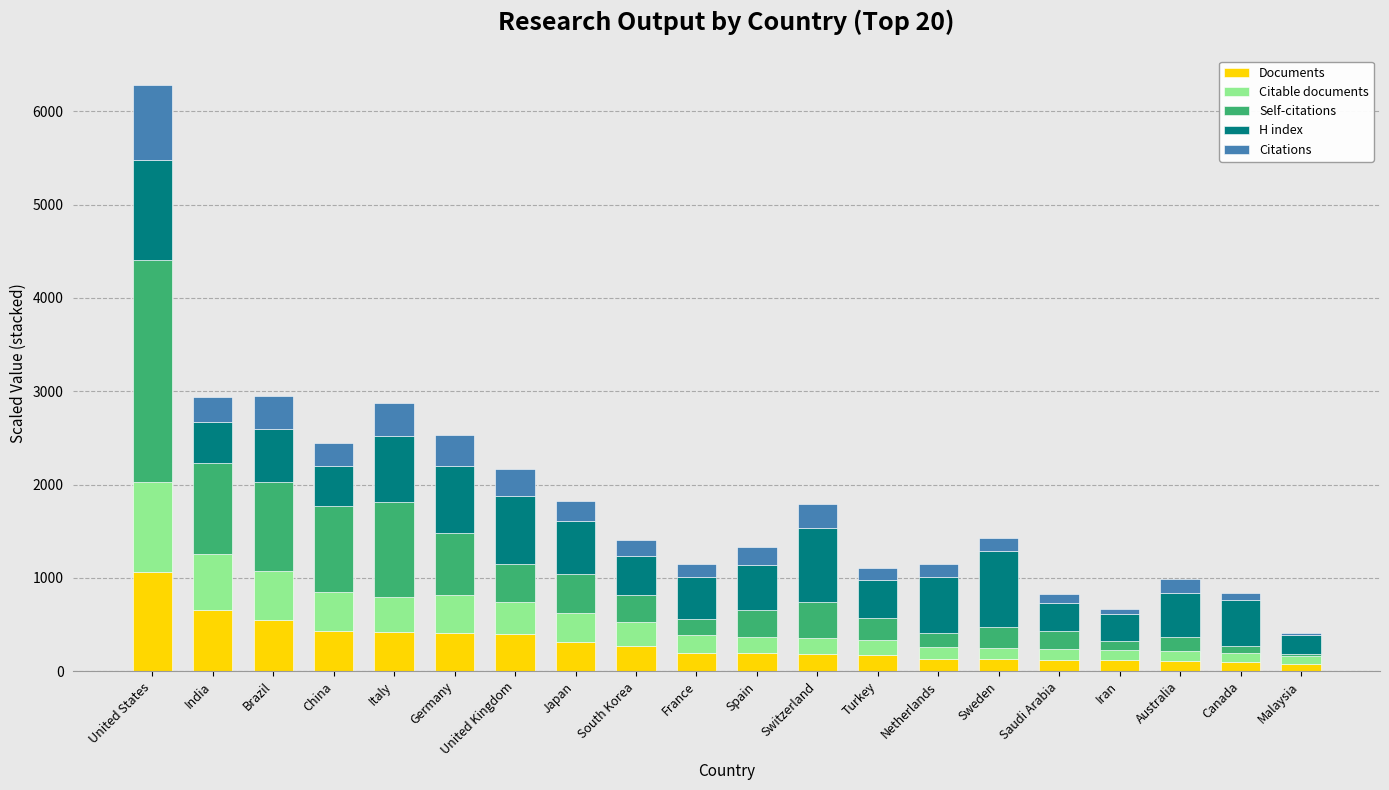

What is the maximum value for Documents?

1059.0